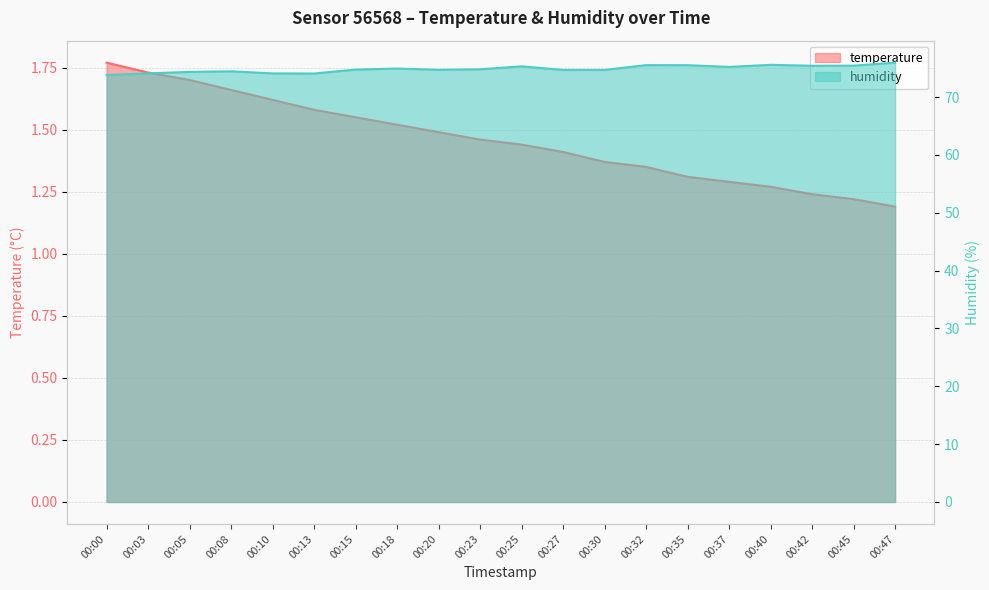

How many lines are shown in the chart?

2